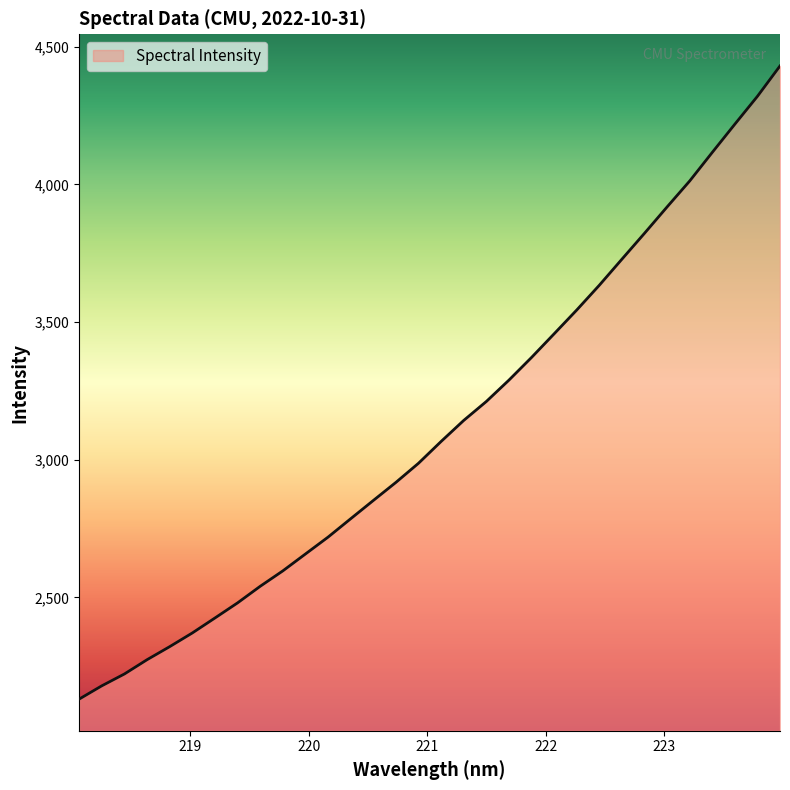

What is the difference between the maximum and minimum values?

2299.0